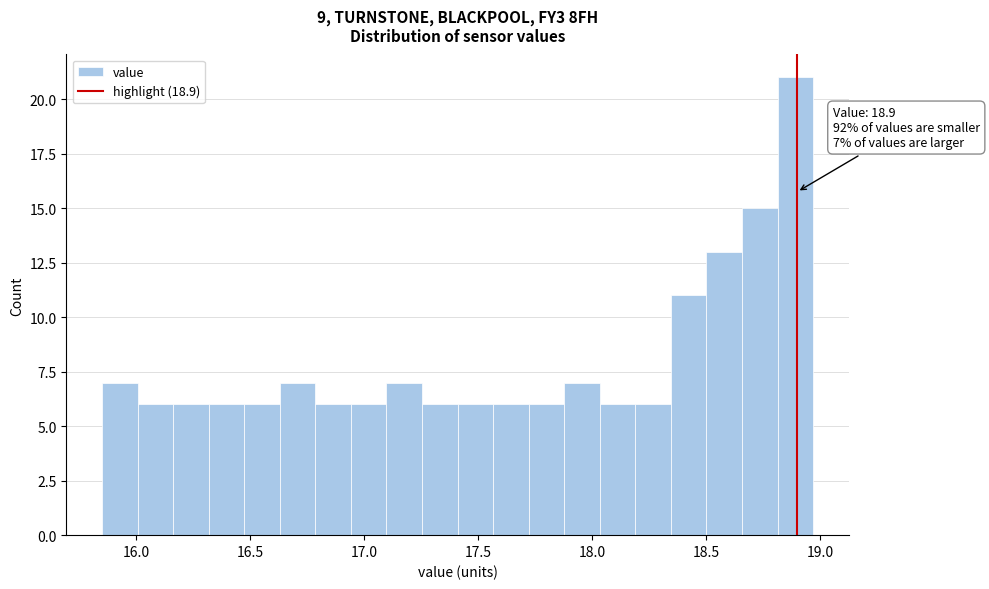

Read against the x-axis, roughly where is the centre of the tallest bar?

18.90